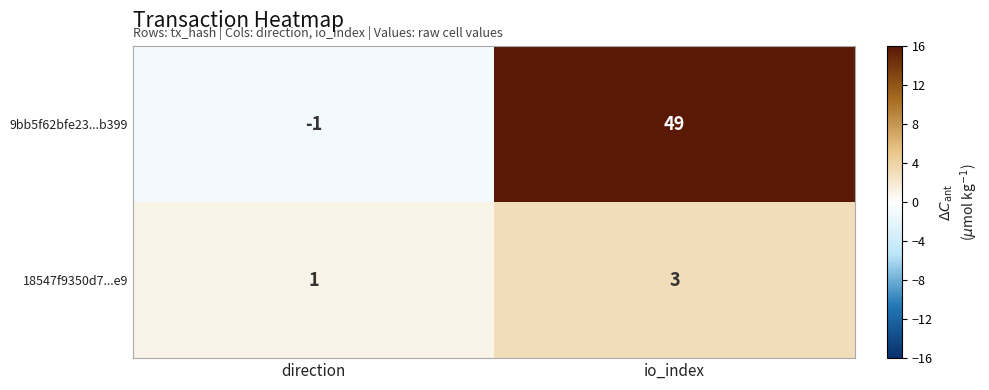

Rank the categories by 9bb5f62bfe23...b399 value from lowest to highest.

direction, io_index